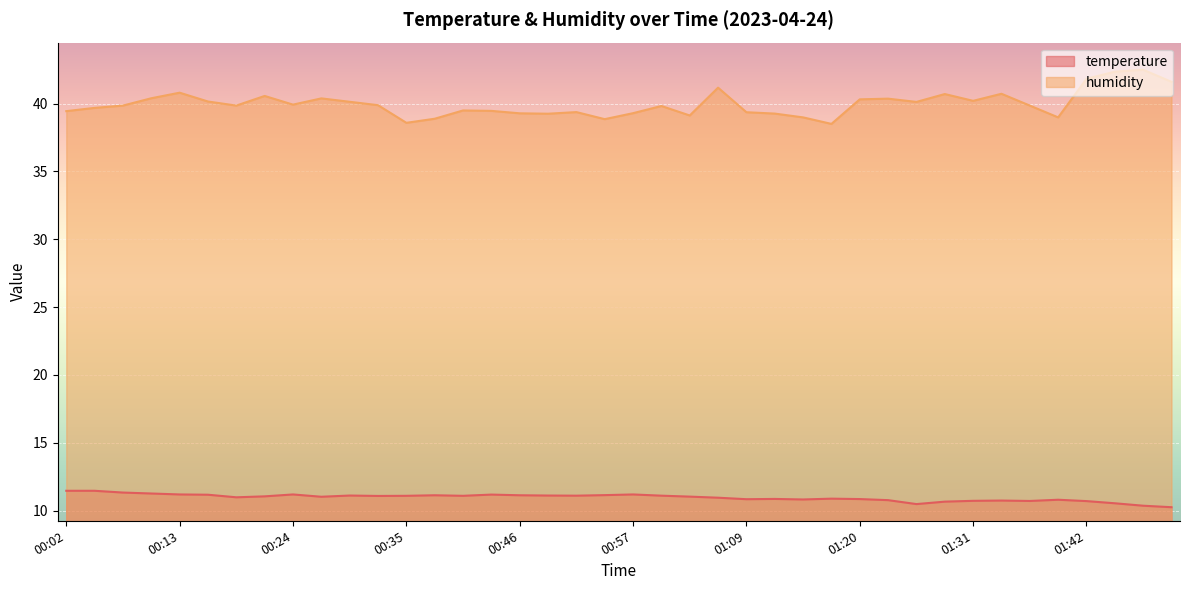

At which label is temperature closest to 10?

01:50